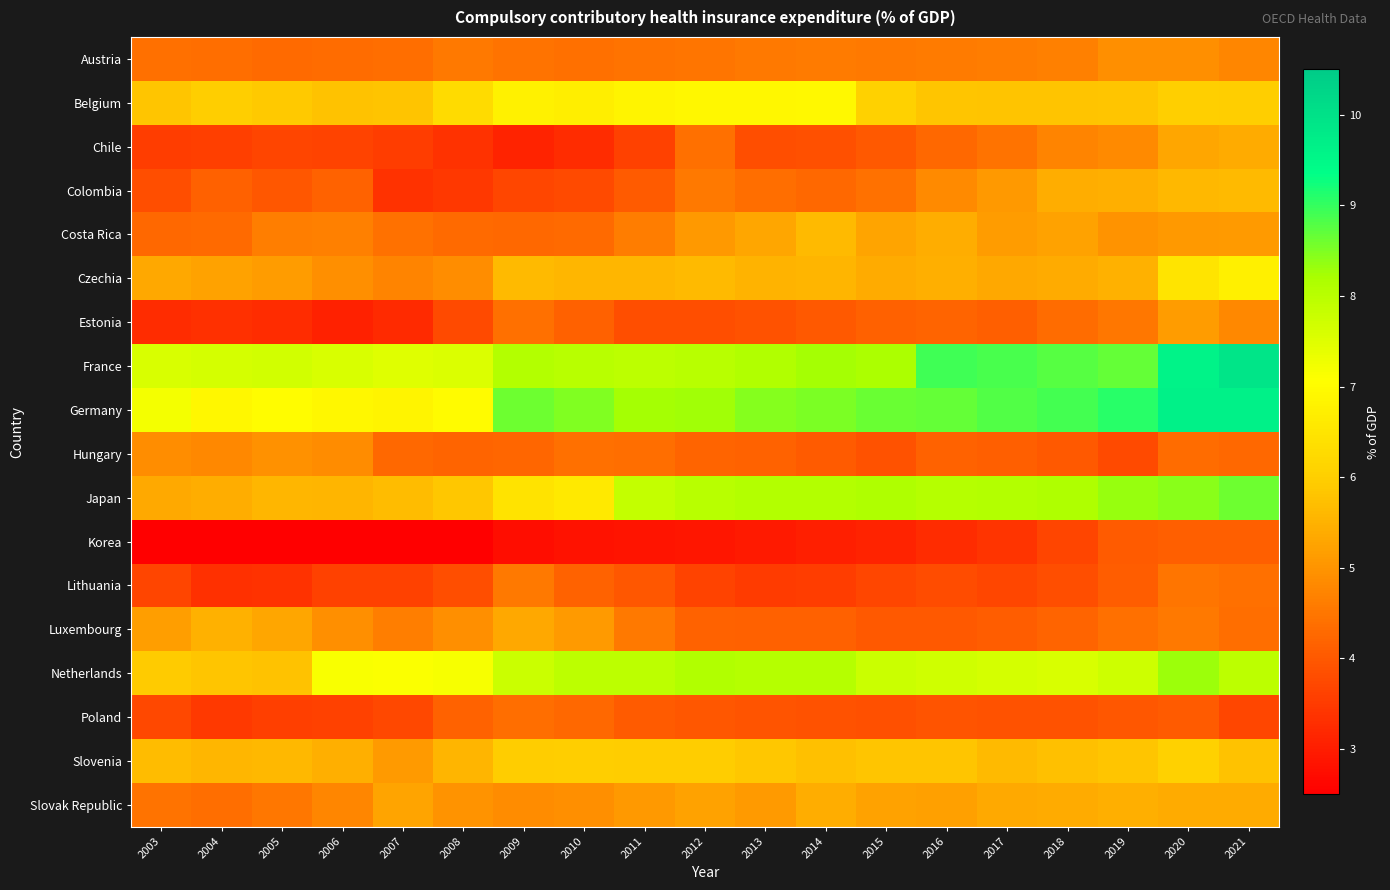

Which category has the highest value across all series?

2021